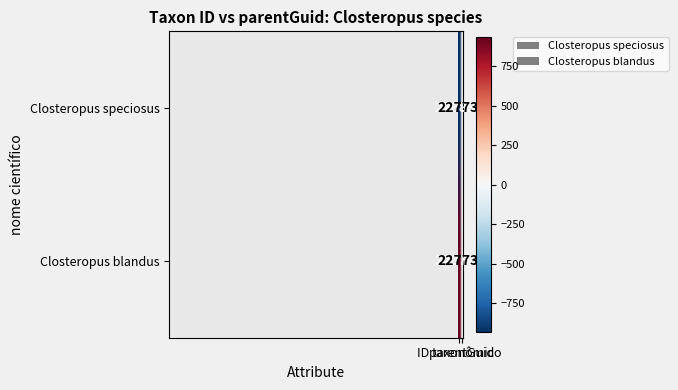

Which series has the largest range (max minus min)?

Closteropus blandus